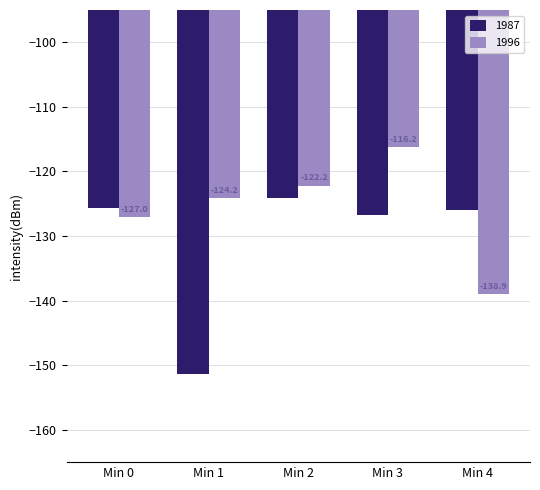

Rank the series at Min 0 from highest to lowest value.

1987, 1996